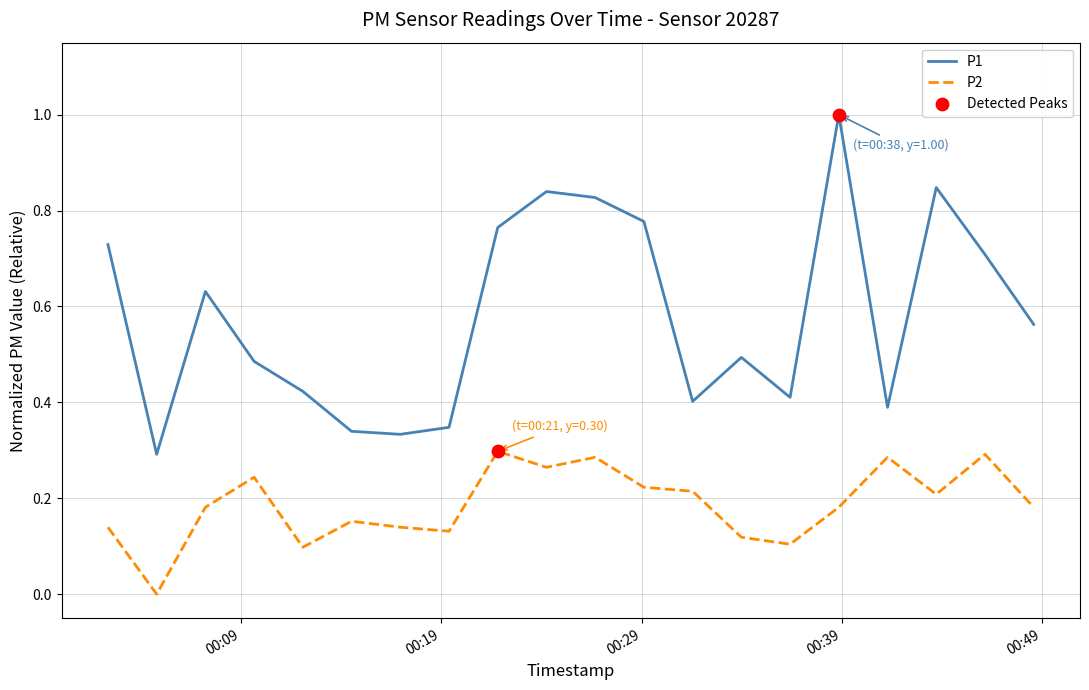

Which series has the largest total across all categories?

P1